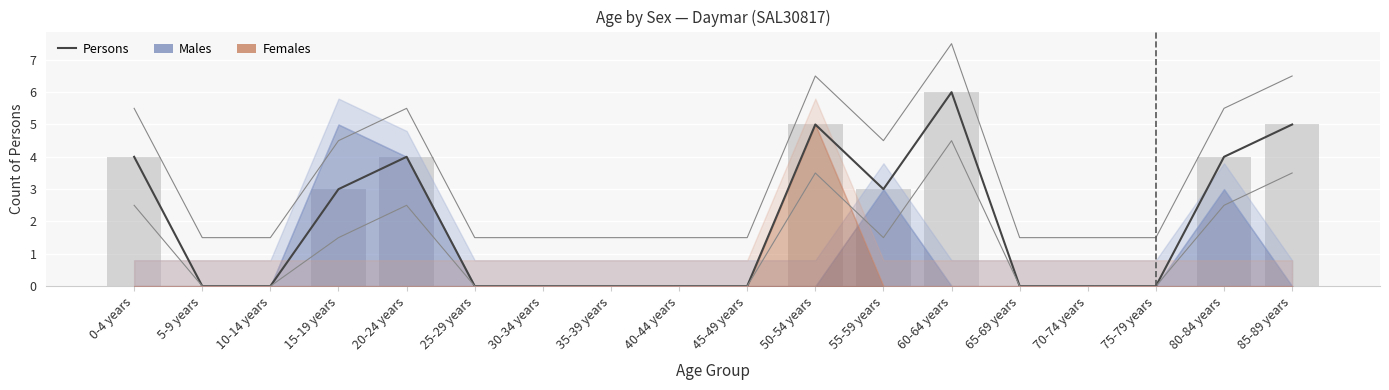

List the labels in order of Persons (bar) value, smallest first.

5-9 years, 10-14 years, 25-29 years, 30-34 years, 35-39 years, 40-44 years, 45-49 years, 65-69 years, 70-74 years, 75-79 years, 15-19 years, 55-59 years, 0-4 years, 20-24 years, 80-84 years, 50-54 years, 85-89 years, 60-64 years